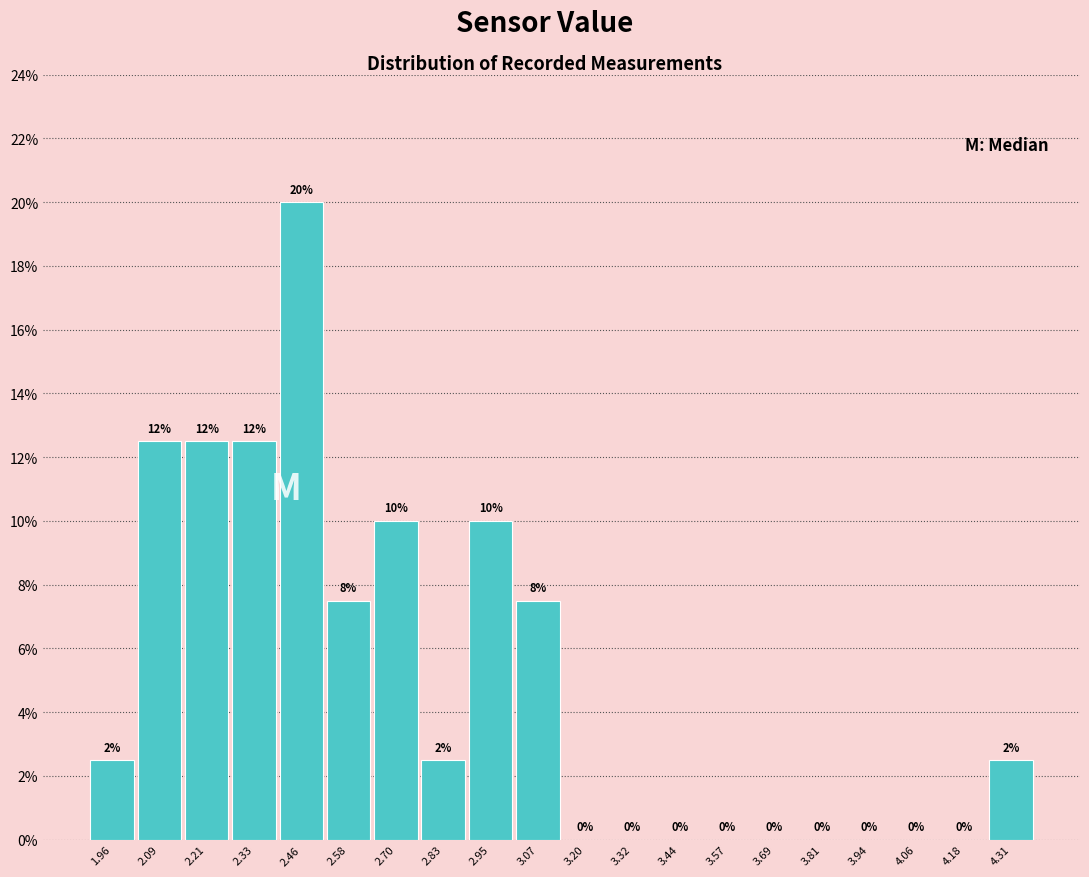

Which range on the x-axis has the tallest bar?

2.40 to 2.52